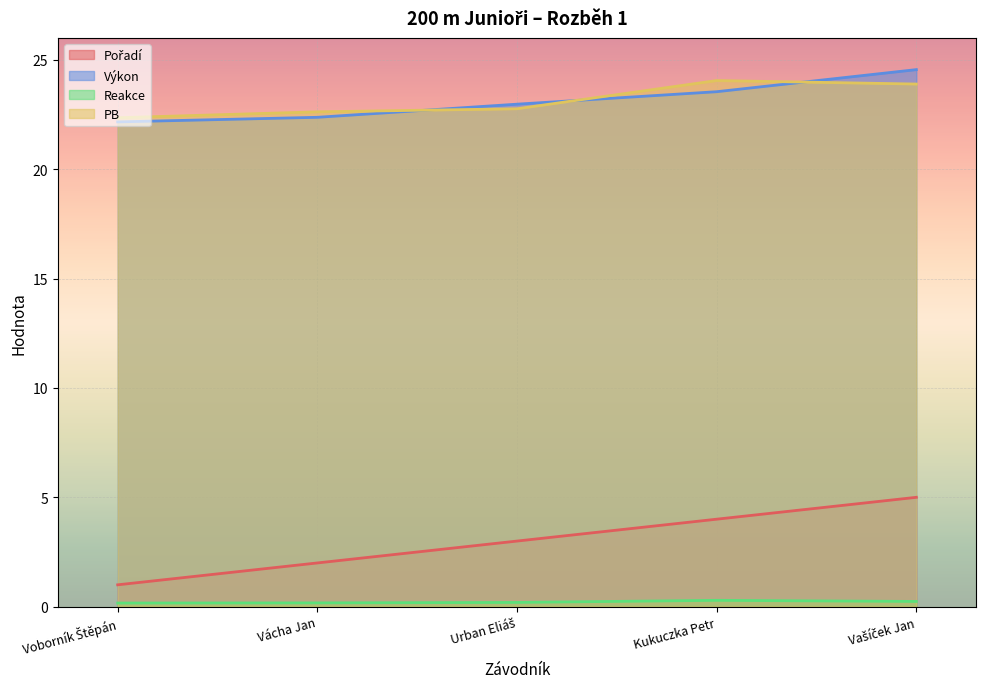

What are all the series names shown in the legend?

Pořadí, Výkon, Reakce, PB